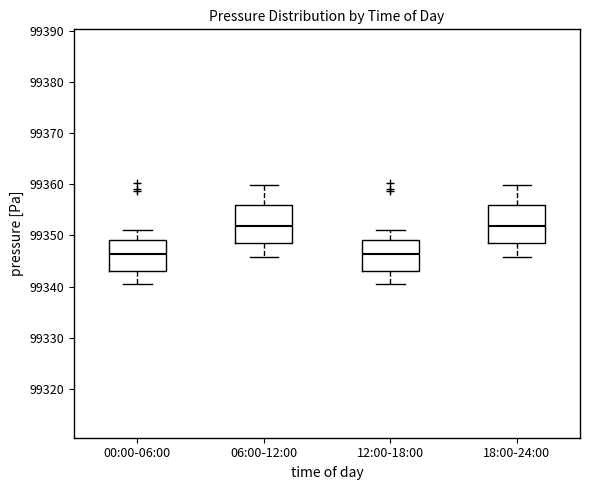

Reading left to right, read every box against the y-axis: the position of its median line, the range the box covers, and the ends of its whiskers. The values are not printed on the chart, so give them approximately, as read against the axis.

00:00-06:00: median 99346, box 99343 to 99349, whiskers 99341 to 99351
06:00-12:00: median 99352, box 99349 to 99356, whiskers 99346 to 99360
12:00-18:00: median 99346, box 99343 to 99349, whiskers 99341 to 99351
18:00-24:00: median 99352, box 99349 to 99356, whiskers 99346 to 99360